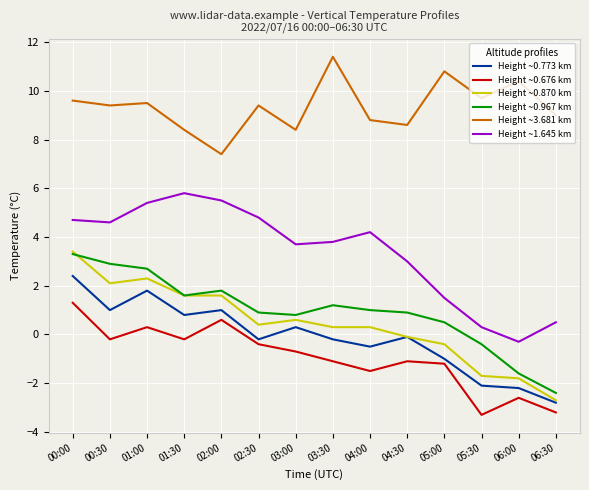

Is it true that Height ~0.773 km equals -2.1 at 05:30?

True